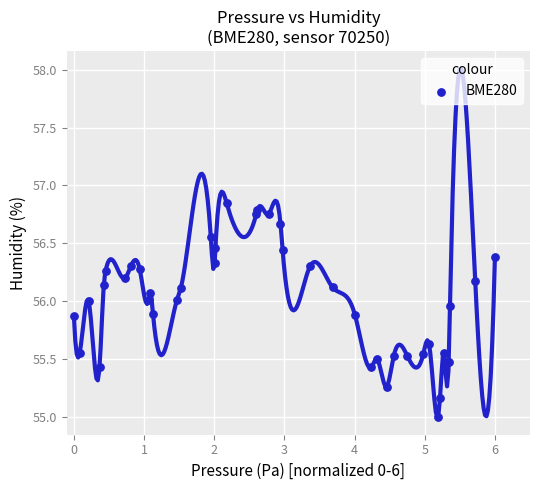

What is the range of X values (max minus min)?

6.0